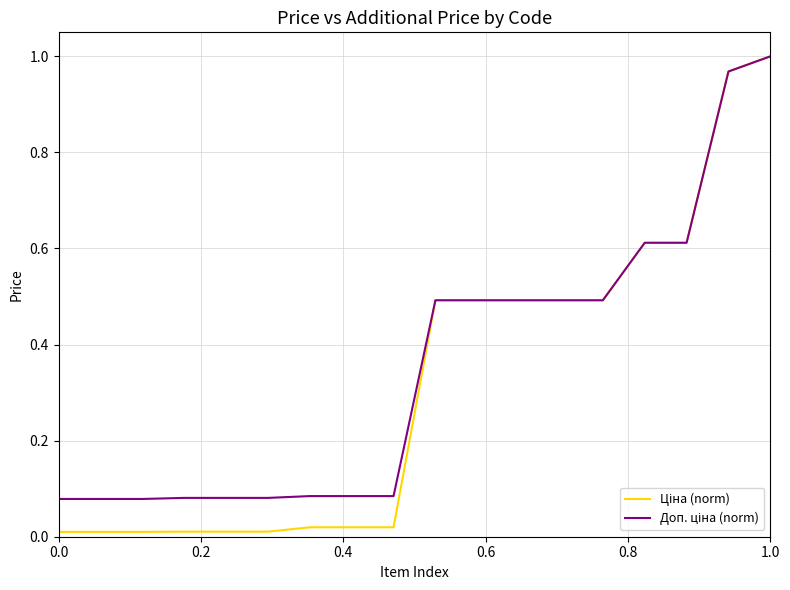

List the series in order of their peak value, lowest first.

Ціна (norm), Доп. ціна (norm)